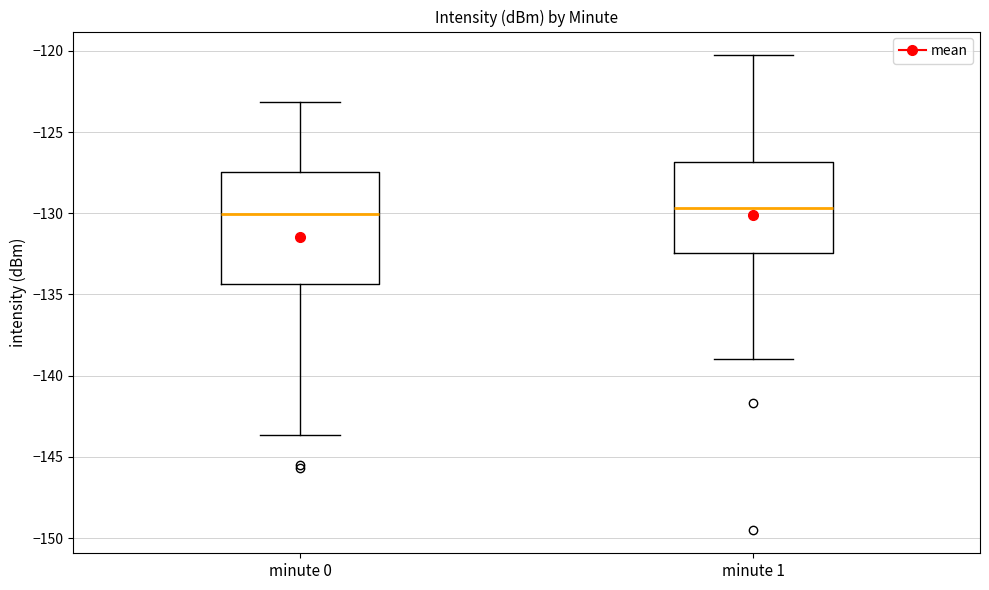

Where does the lower whisker of the box for minute 1 end on the y-axis? The values are not printed on the chart, so give them approximately, as read against the axis.

-139.0